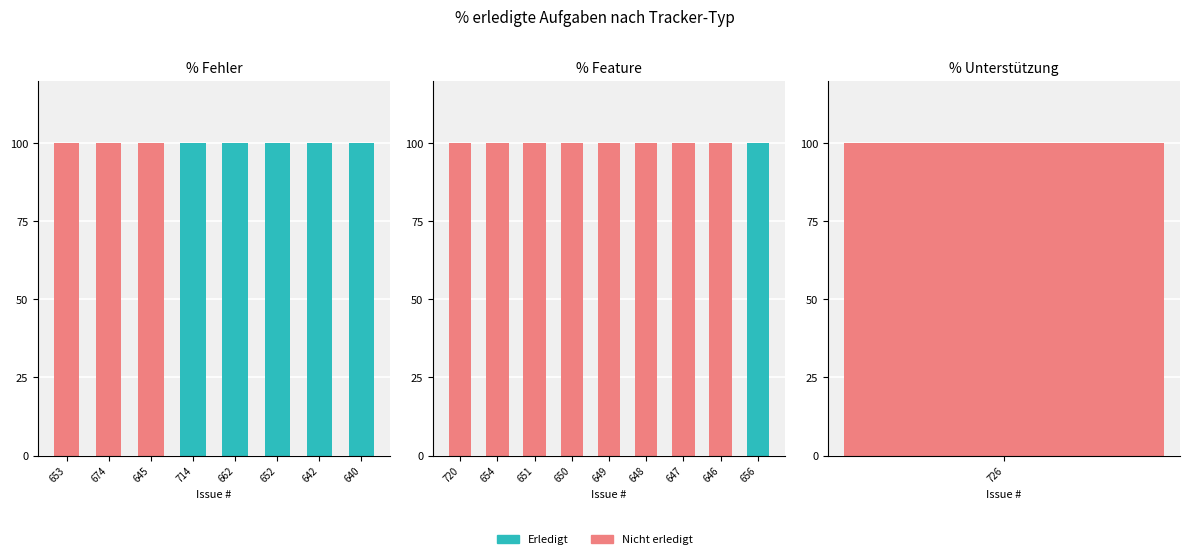

Count the number of data series in this chart.

2